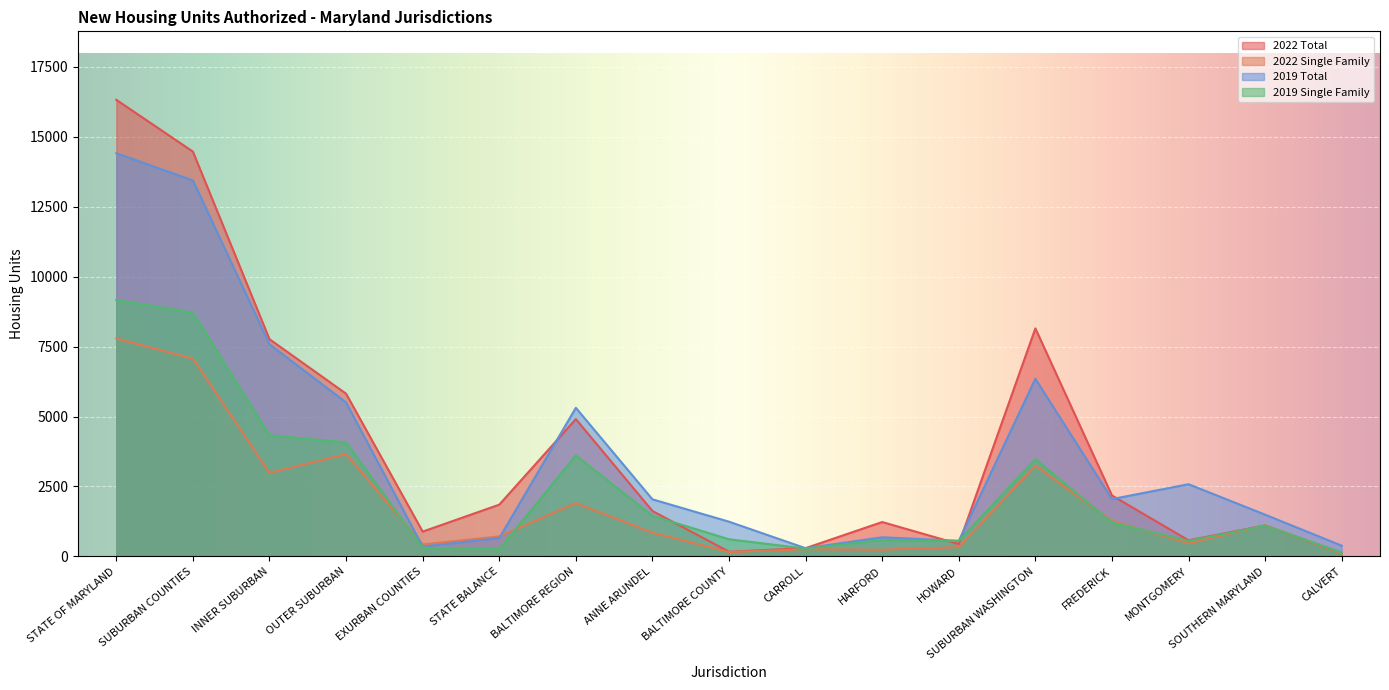

True or false: 2019 Total has a value of 5312 at BALTIMORE REGION.

True